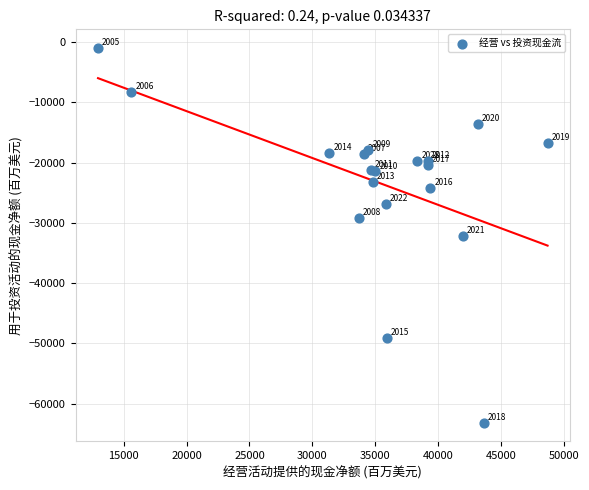

What Y value in the scatter plot is closest to -32059?

-32089